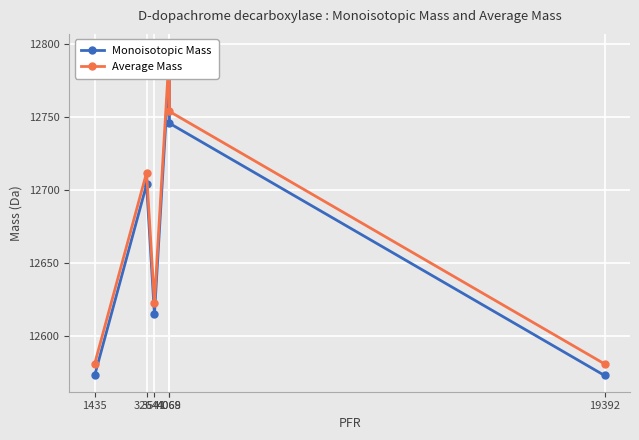

Which series has the largest range (max minus min)?

Average Mass